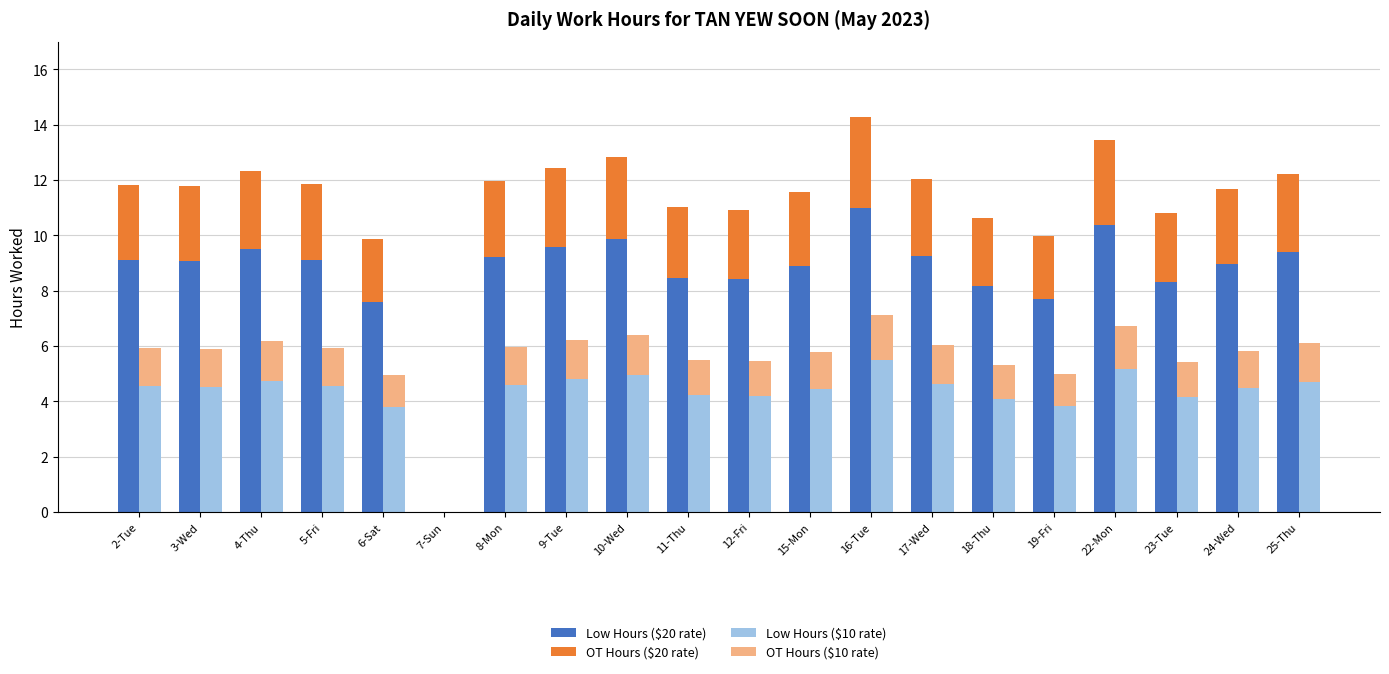

Which series has the largest range (max minus min)?

Low Hours ($20 rate)